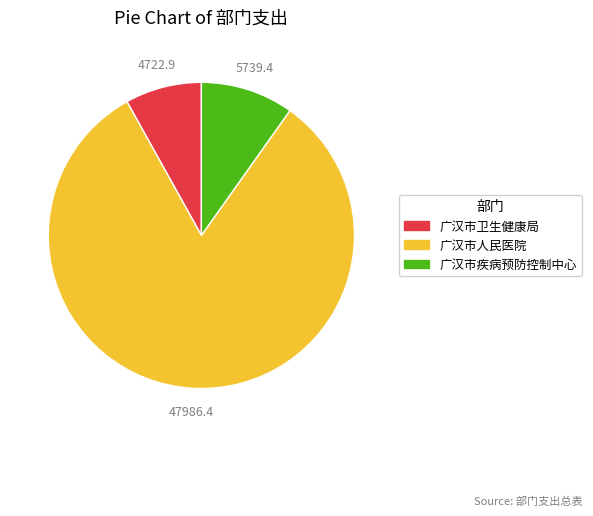

How many slices are in this pie chart?

3